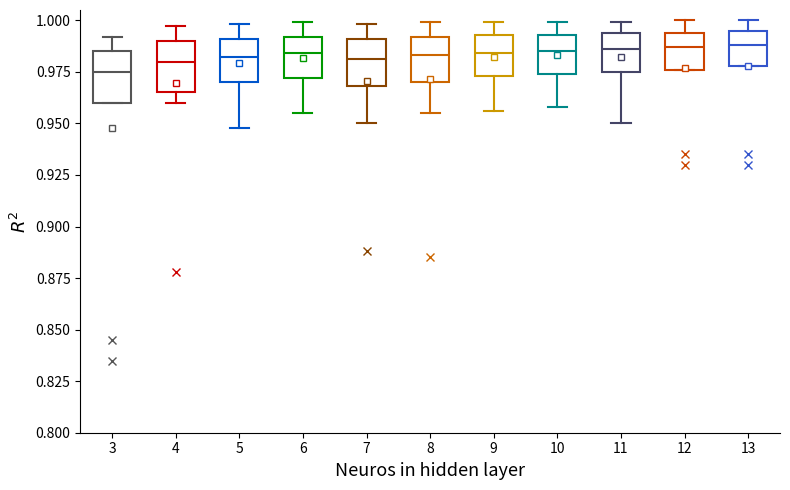

Which box has the lowest median line?

3